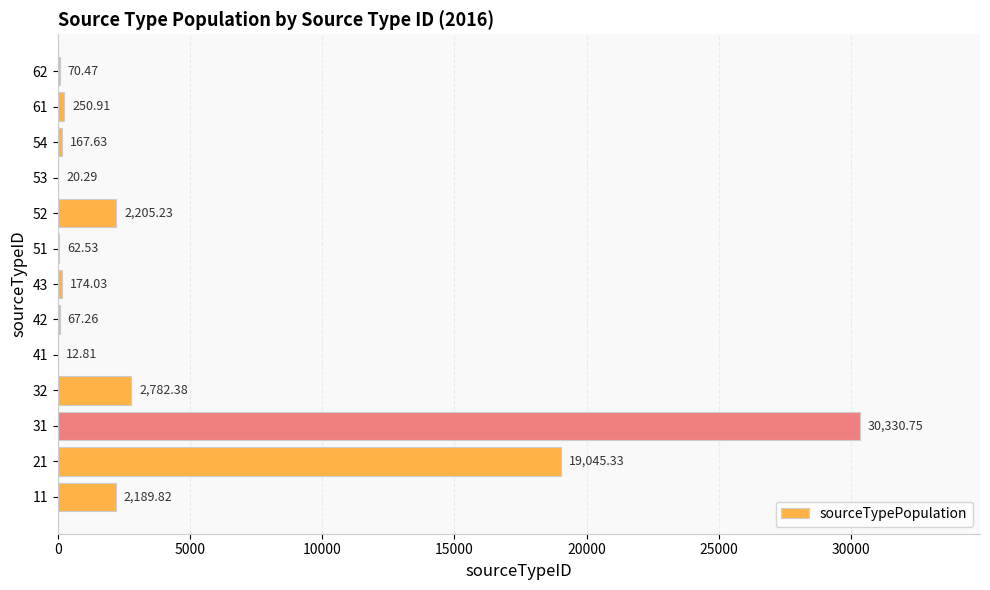

Count the number of categories in the chart.

13